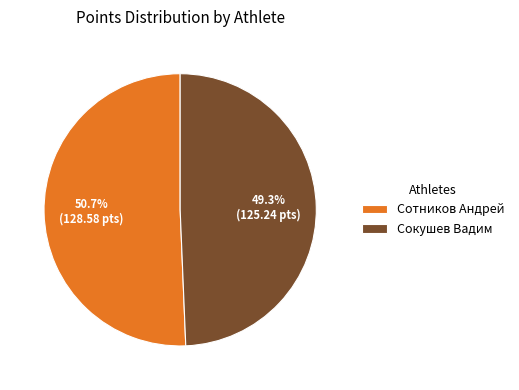

Which category accounts for the majority?

Сотников Андрей